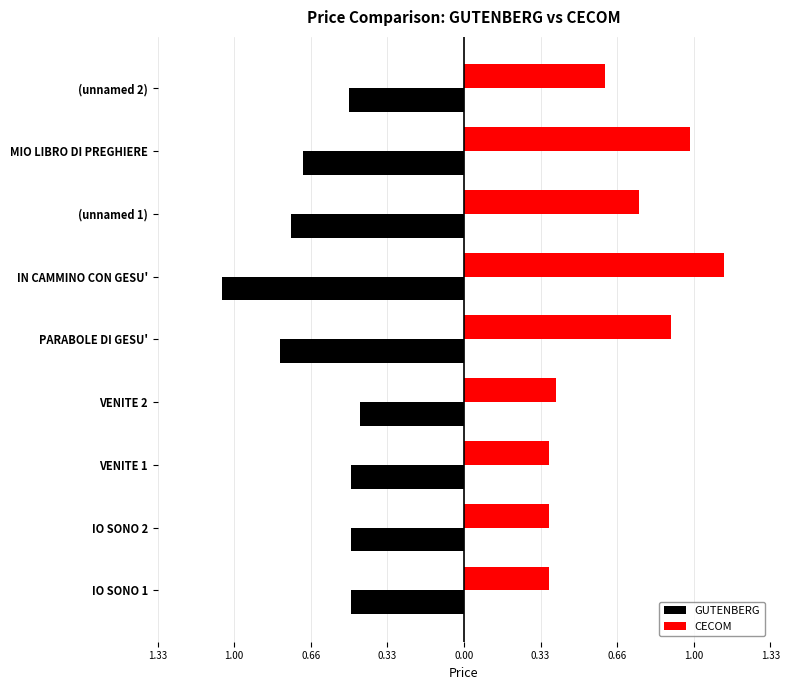

What is the sum of all GUTENBERG values?

-5.7